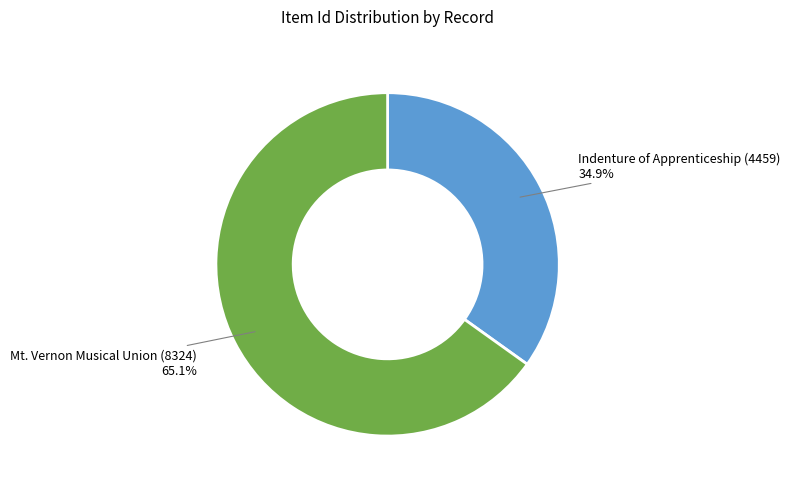

Which has a higher value, Indenture of Apprenticeship (4459) or Mt. Vernon Musical Union (8324)?

Mt. Vernon Musical Union (8324)